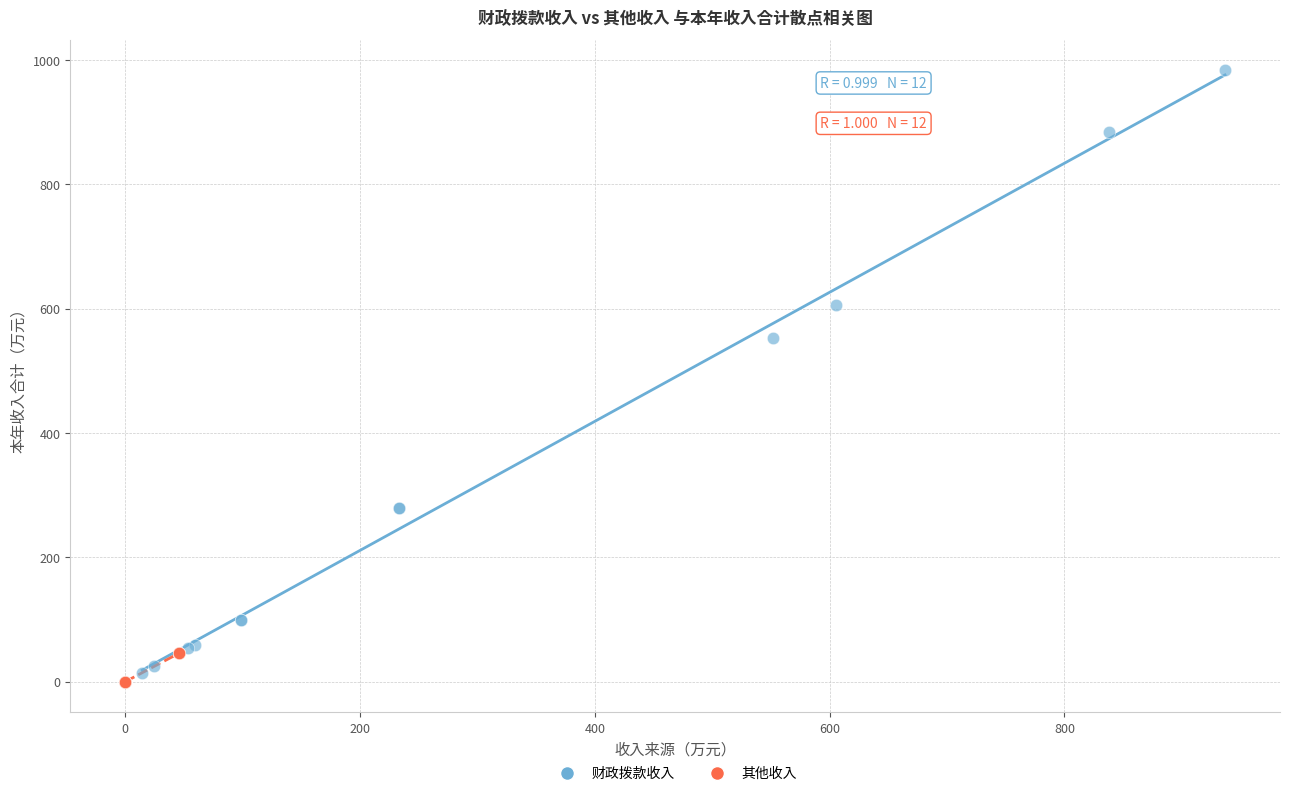

Which series has the largest Y range (max minus min)?

财政拨款收入